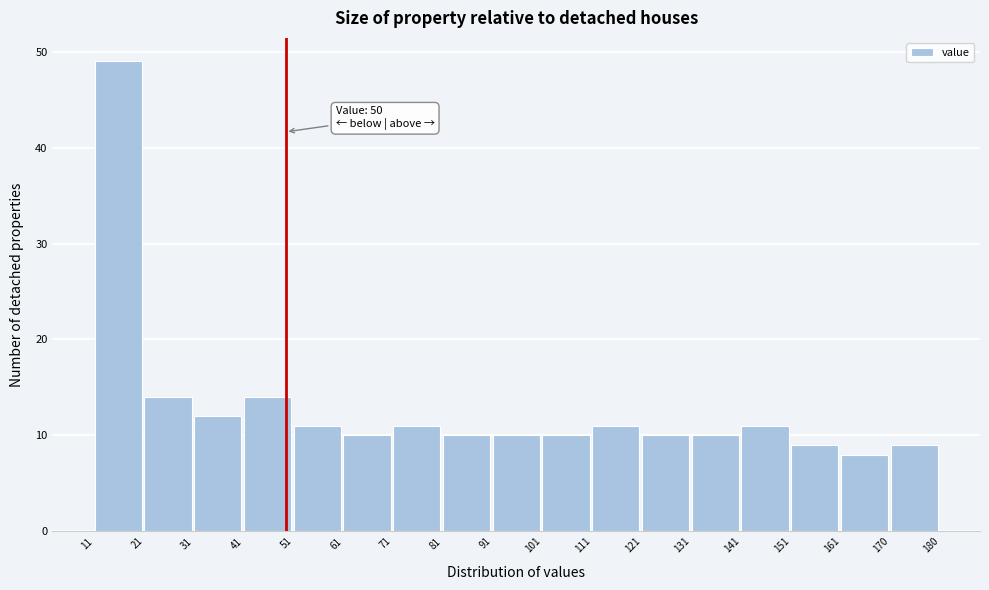

Over which range of the x-axis is the bar tallest?

11 to 21